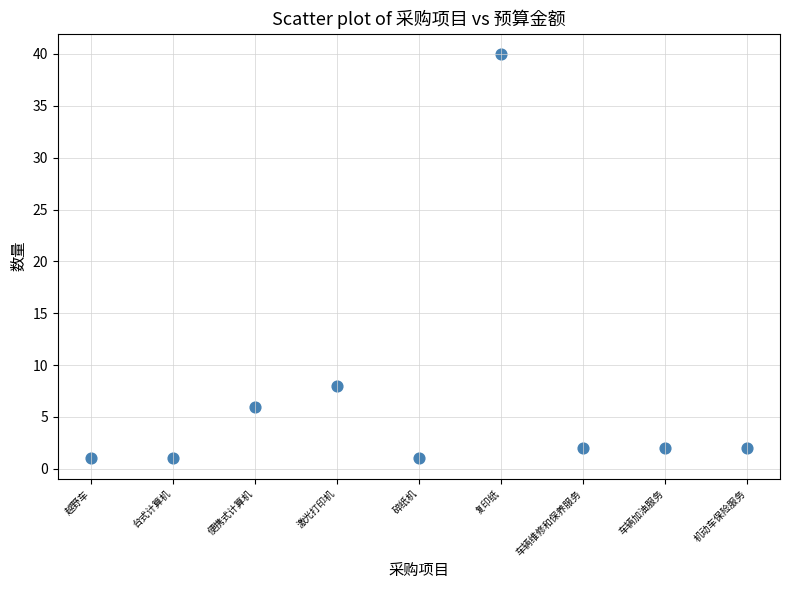

What is the average Y value?

7